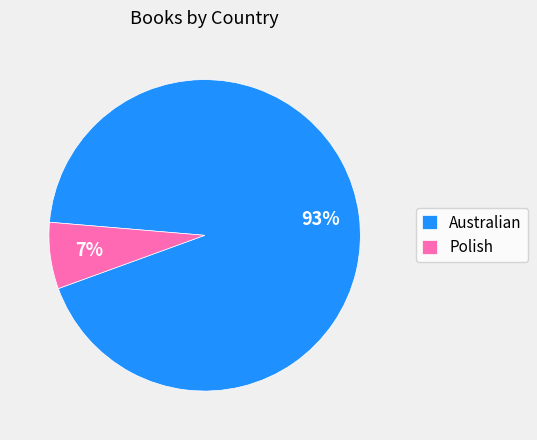

What is the majority slice?

Australian